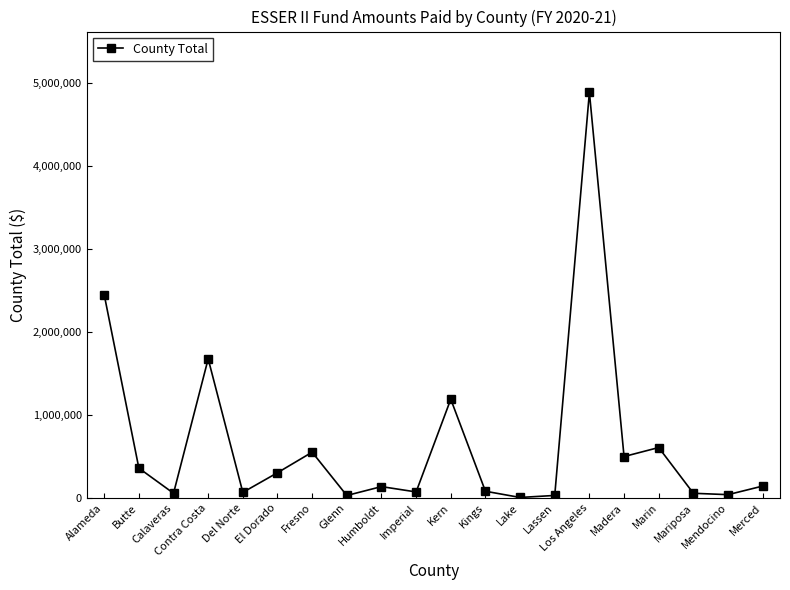

How many points are lower than both their immediate neighbors (excluding endpoints)?

7